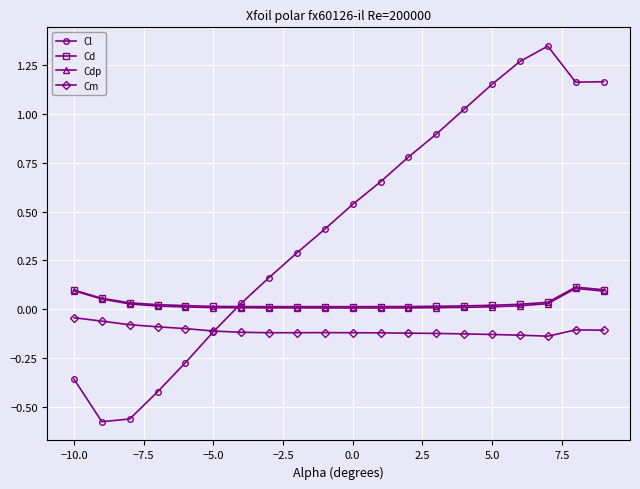

Which series has the largest range (max minus min)?

Cl